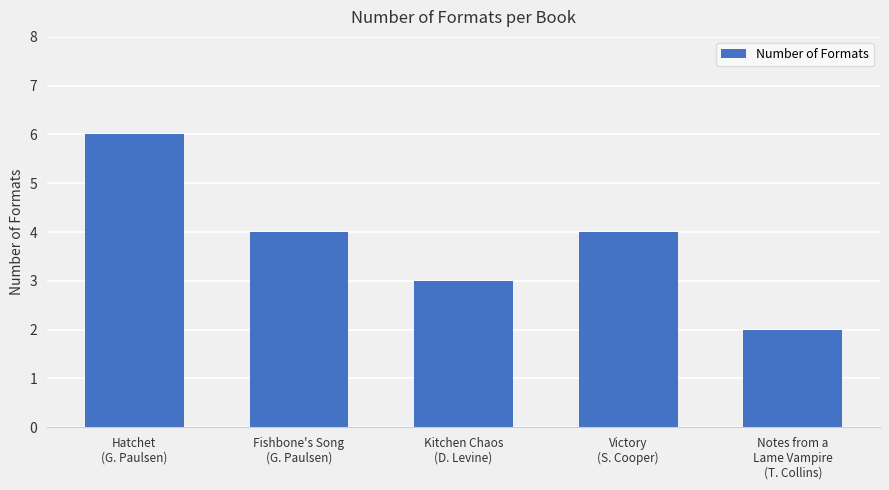

Read the value at Notes from a
Lame Vampire
(T. Collins).

2